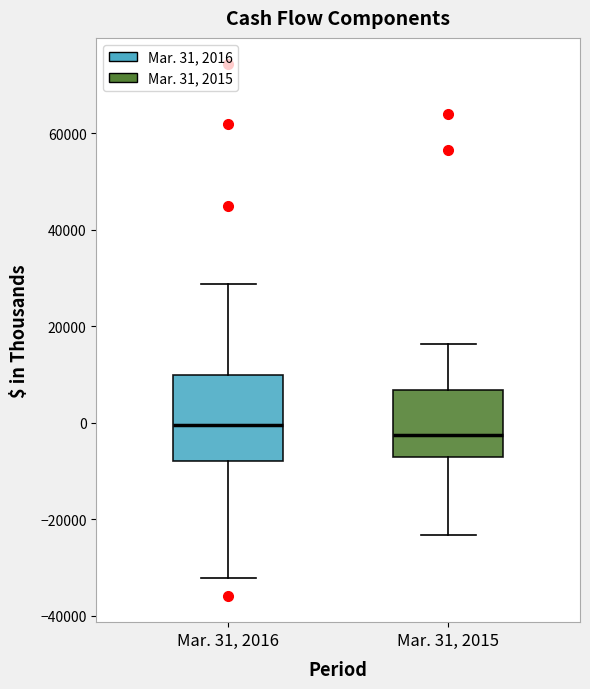

Reading left to right, read every box against the y-axis: the position of its median line, the range the box covers, and the ends of its whiskers. The values are not printed on the chart, so give them approximately, as read against the axis.

Mar. 31, 2016: median 0, box -8000 to 10000, whiskers -32000 to 28000
Mar. 31, 2015: median -2000, box -8000 to 6000, whiskers -24000 to 16000